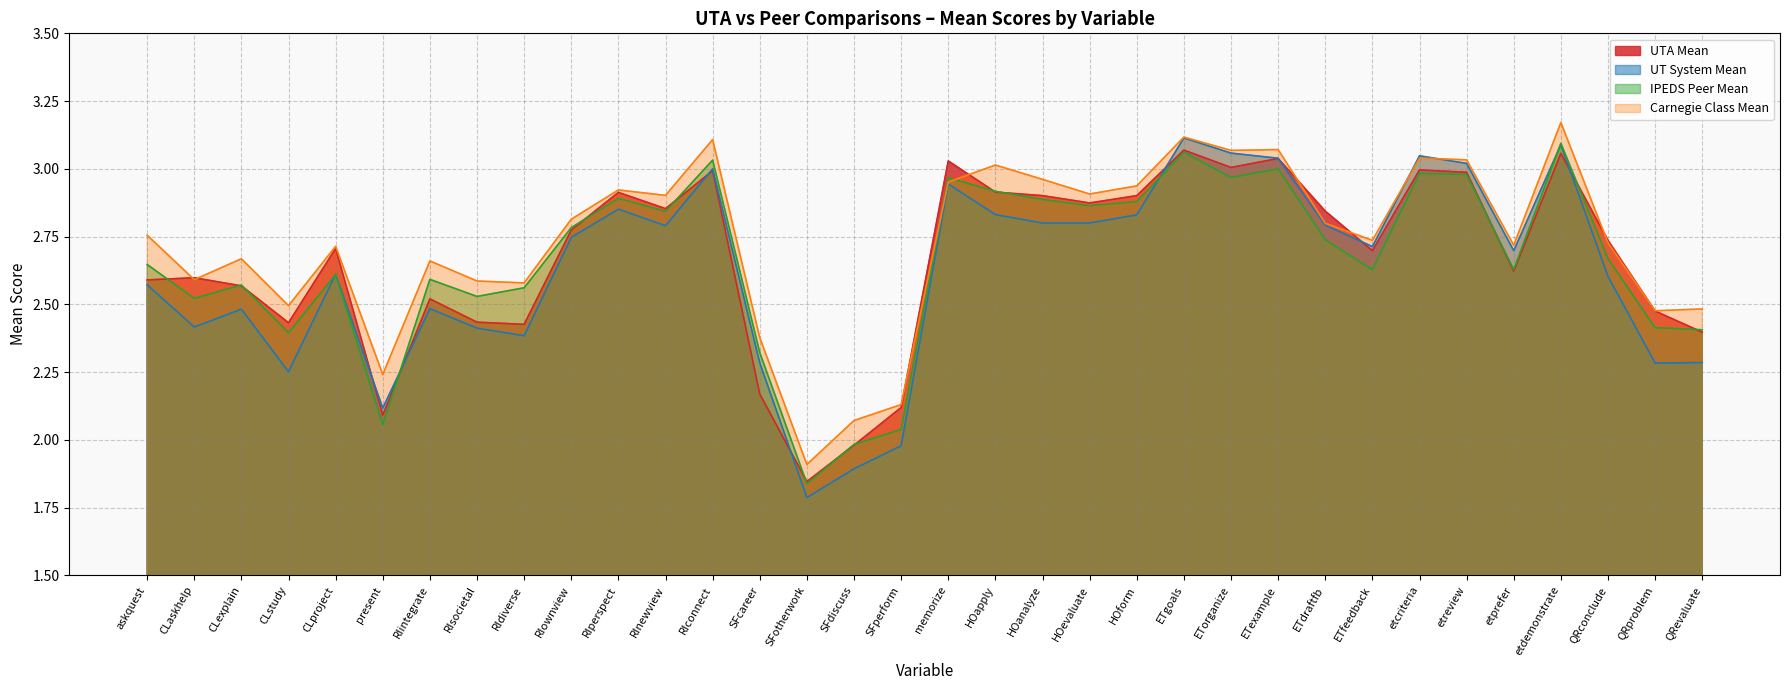

Which has a higher value, HOevaluate or SFdiscuss?

HOevaluate